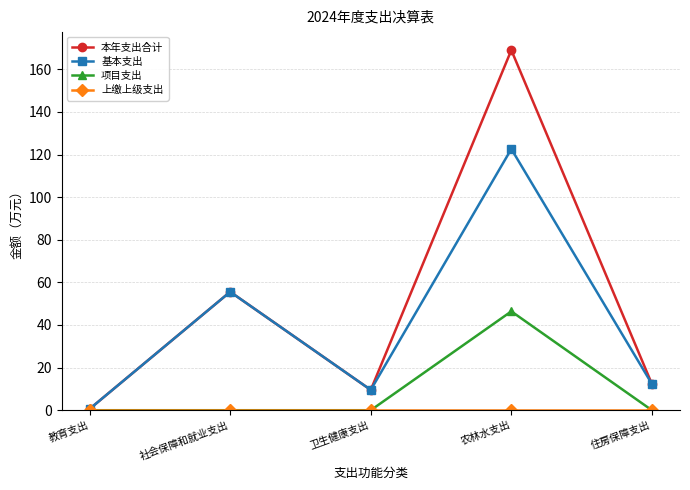

What position from the right is 住房保障支出?

1